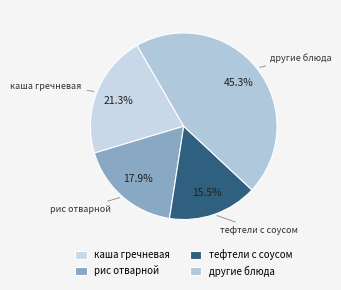

Is there a majority slice in this chart?

No